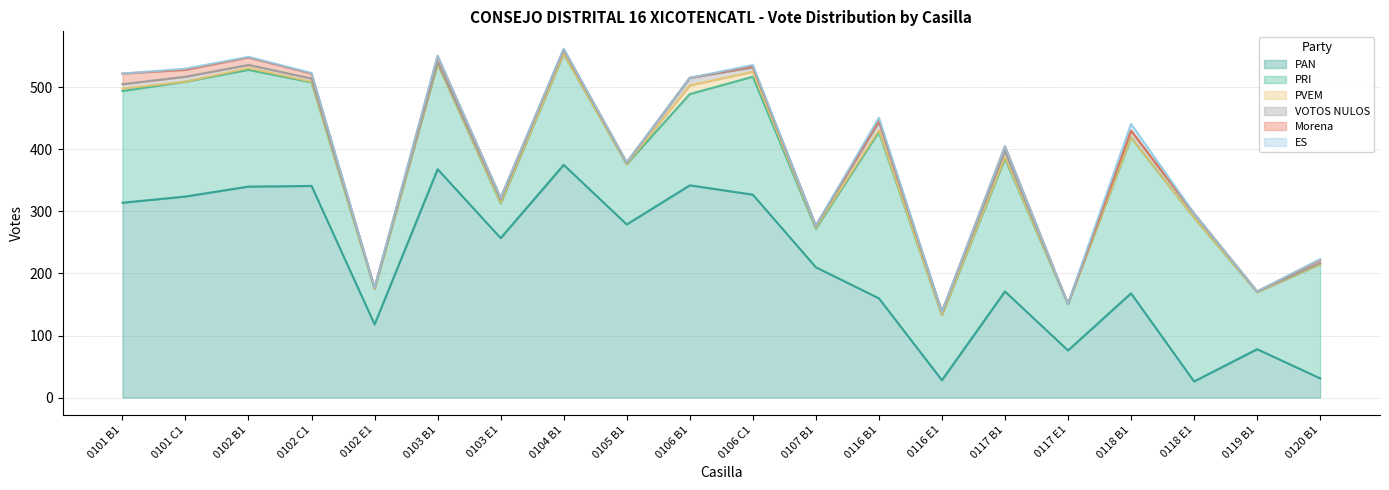

True or false: ES and VOTOS NULOS intersect in this chart.

False